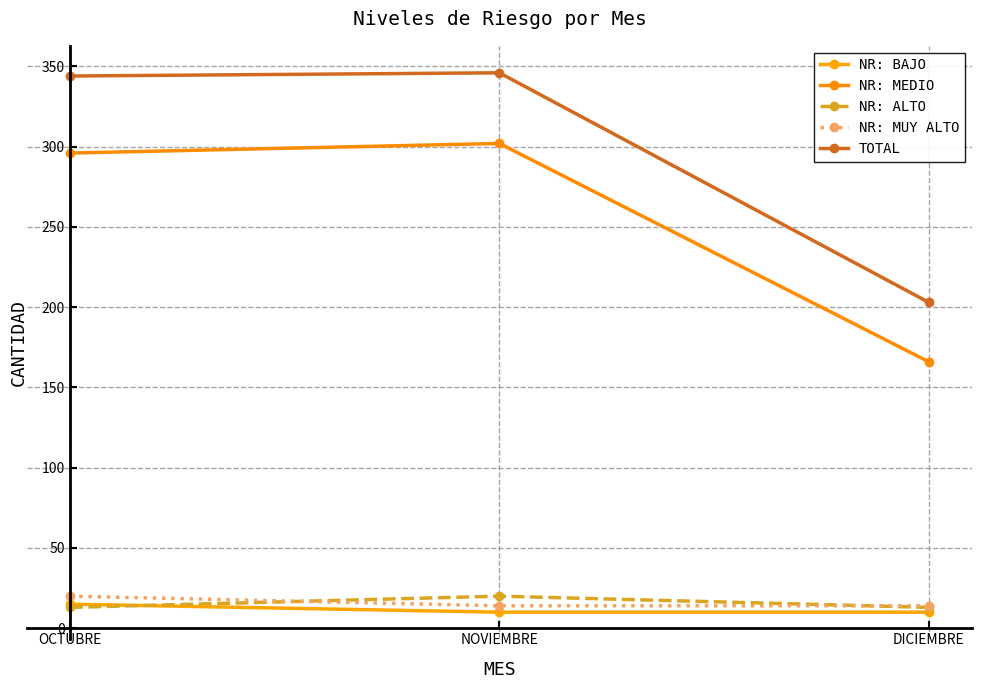

How many distinct data groups are displayed?

5